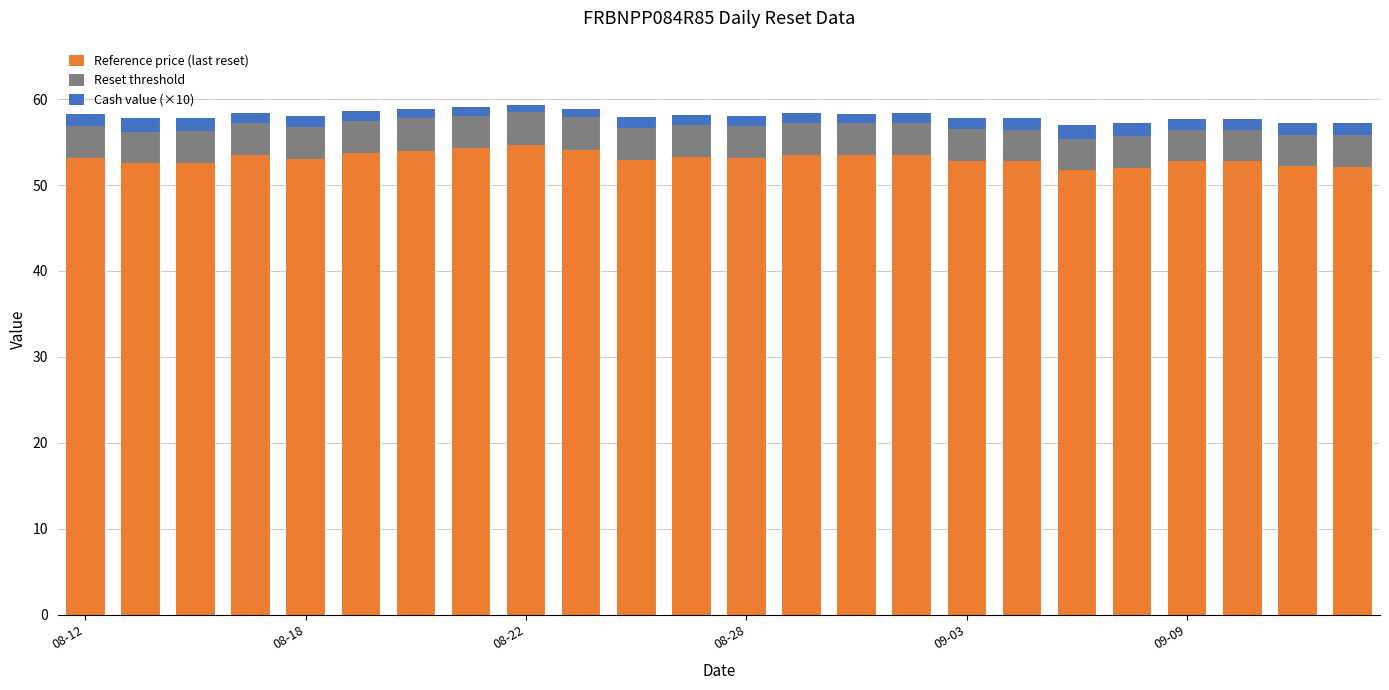

What is the minimum value for Reference price (last reset)?

51.8